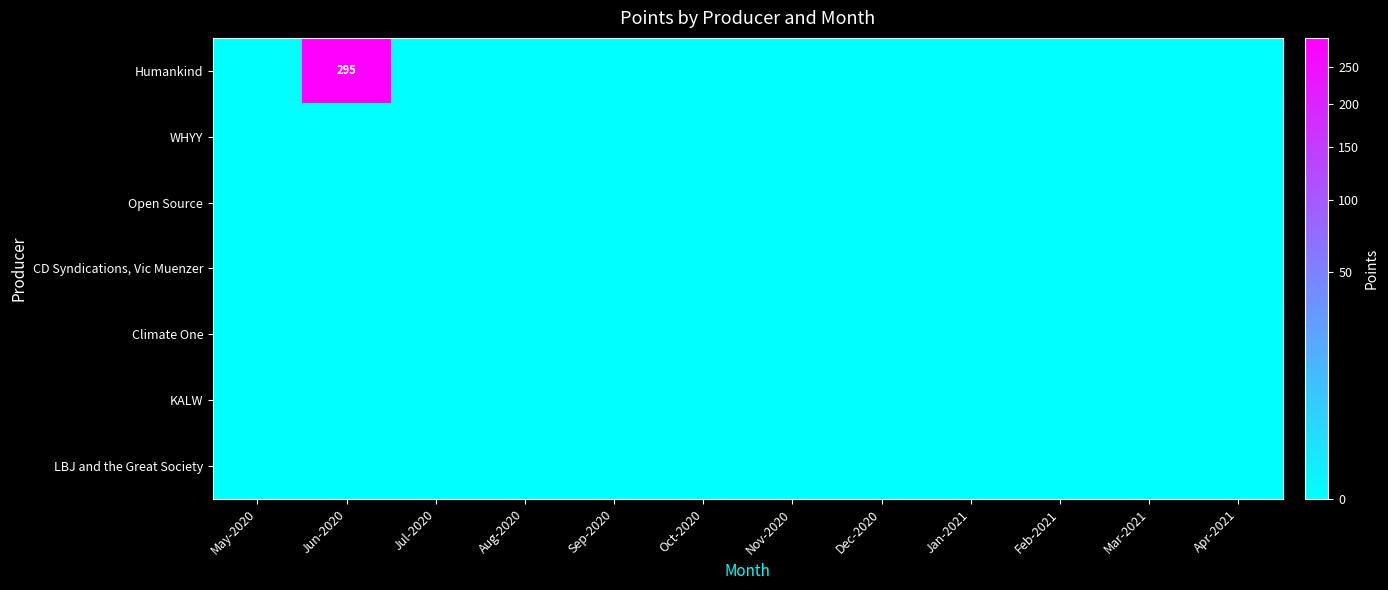

How many categories are shown in the chart?

12